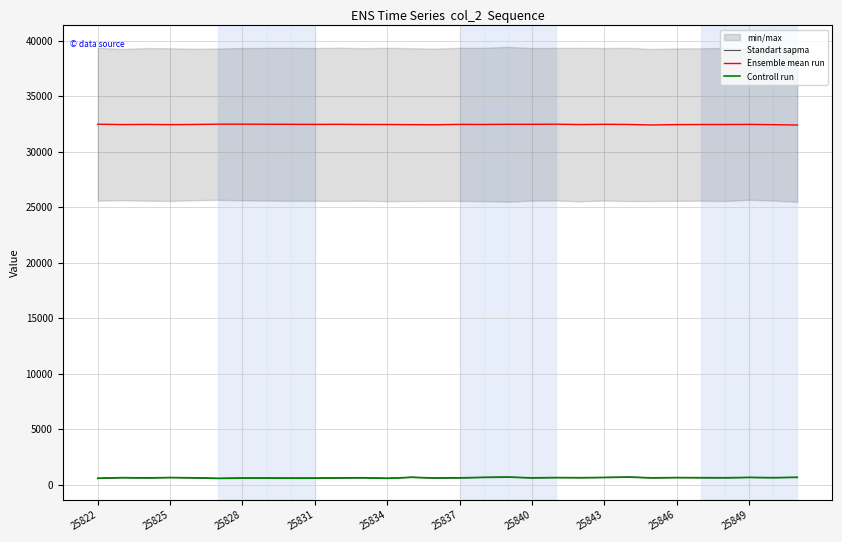

Reading left to right, extract all data points from this chart.

Standart sapma: 573.0	633.0	609.0	643.0	617.0	564.0	594.0	593.0	588.0	590.0	609.0	621.0	571.0	663.0	603.0	618.0	655.0	678.0	617.0	640.0	630.0	648.0	678.0	617.0	640.0	630.0	624.0	651.0	633.0	659.0
Ensemble mean run: 32481.0	32451.0	32463.0	32446.0	32459.0	32485.5	32485.0	32478.5	32473.5	32464.5	32473.0	32458.5	32457.0	32443.5	32436.0	32466.0	32458.5	32473.5	32472.5	32483.0	32452.5	32474.0	32459.0	32413.0	32448.0	32455.5	32455.0	32464.5	32442.0	32407.0
Controll run: 573.0	633.0	609.0	643.0	617.0	564.0	594.0	593.0	588.0	590.0	609.0	621.0	571.0	663.0	603.0	618.0	655.0	678.0	617.0	640.0	630.0	648.0	678.0	617.0	640.0	630.0	624.0	651.0	633.0	659.0